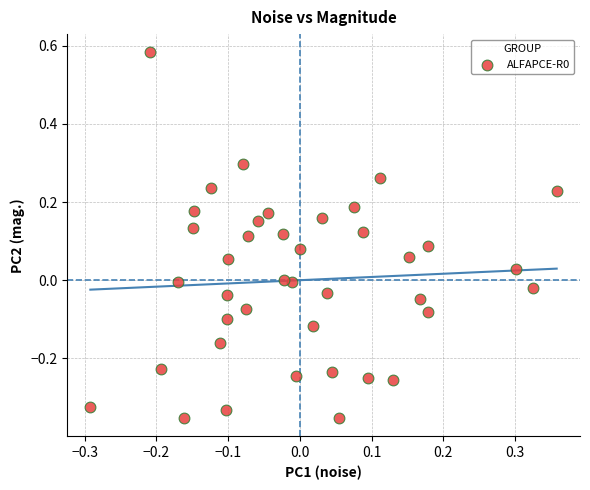

What is the range of Y values (max minus min)?

0.9